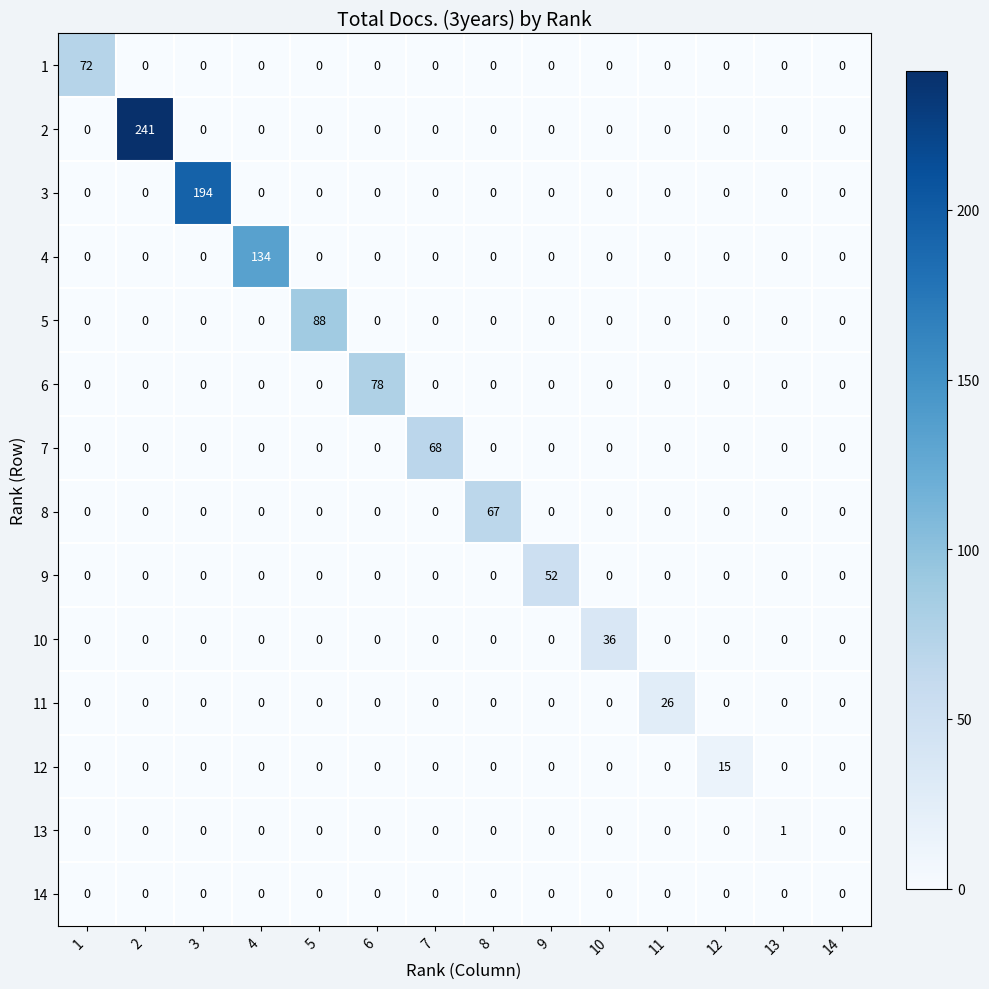

What is the difference between the maximum and minimum values in the 4 series?

134